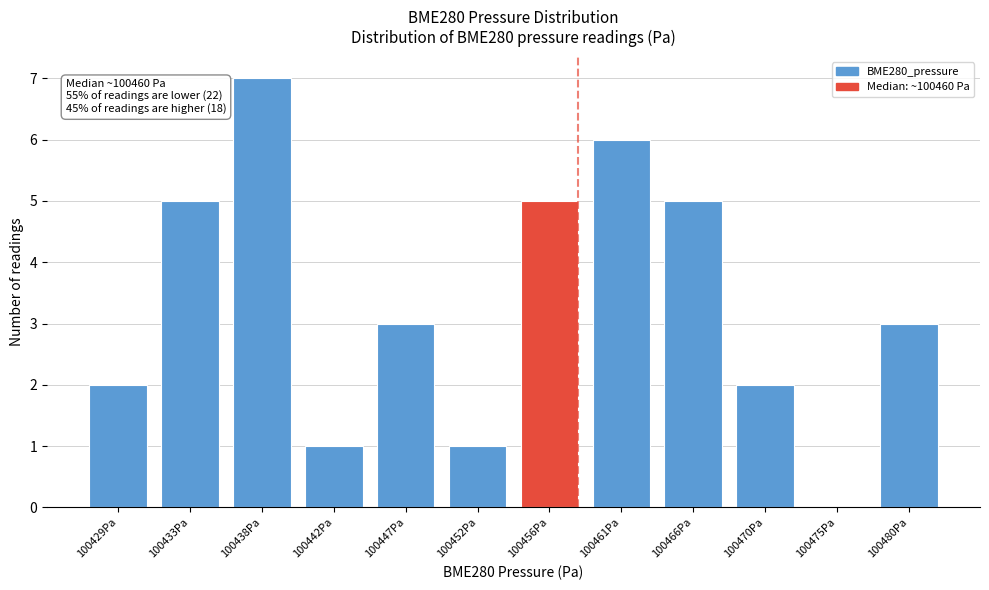

Reading left to right, extract all data points from this chart.

100429Pa=2	100433Pa=5	100438Pa=7	100442Pa=1	100447Pa=3	100452Pa=1	100456Pa=5	100461Pa=6	100466Pa=5	100470Pa=2	100475Pa=0	100480Pa=3